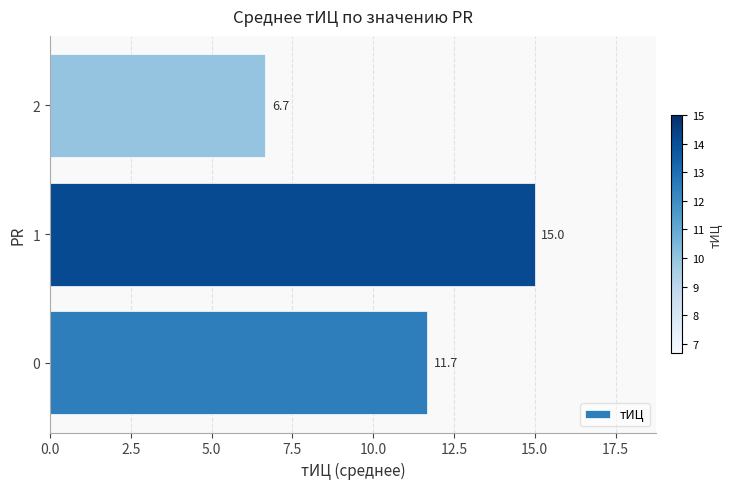

Reading bottom to top, list all the values displayed in this chart.

11.7	15.0	6.7